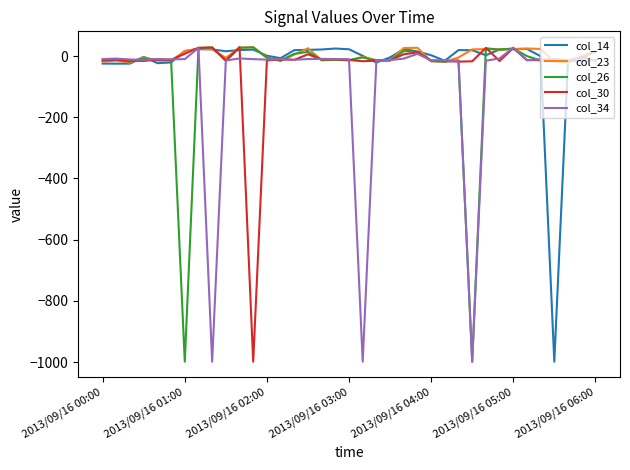

What is the maximum value for col_14?

24.6